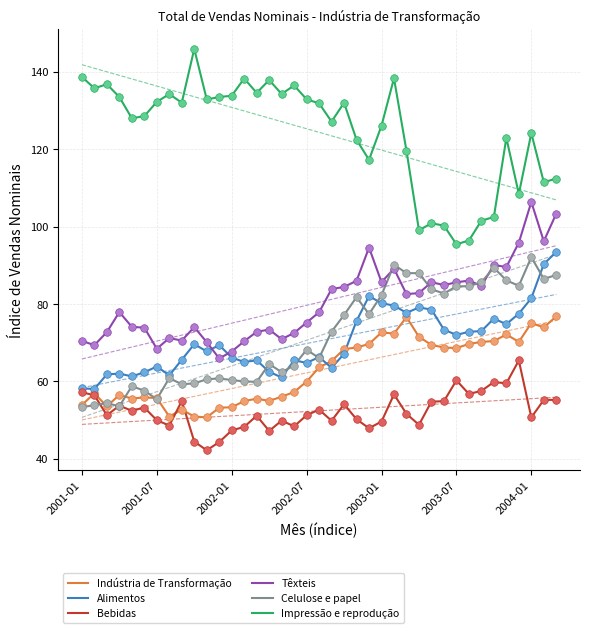

Which series has the largest total across all categories?

Impressão e reprodução